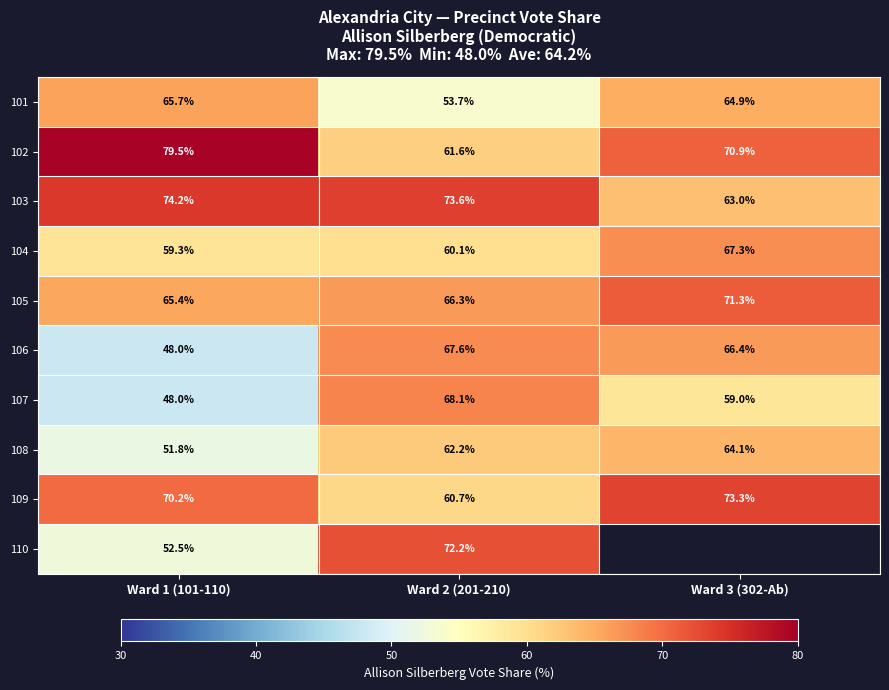

Is the value of 110 at Ward 2 (201-210) greater than the value of 103 at Ward 3 (302-Ab)?

Yes